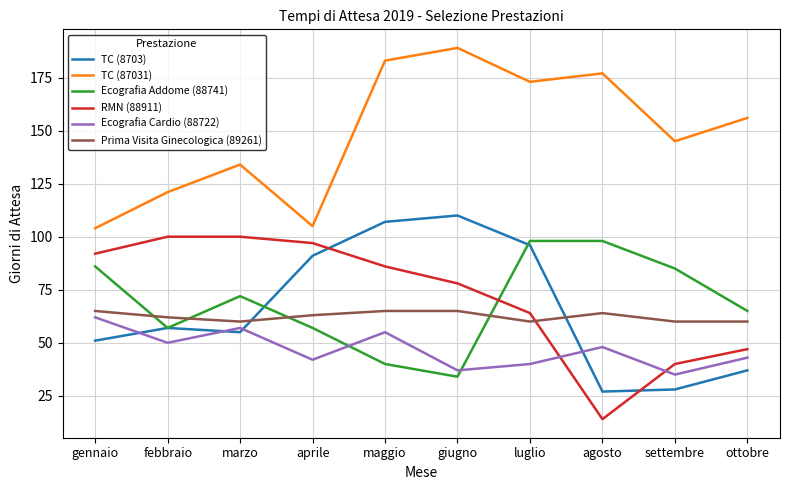

Is the value of Ecografia Addome (88741) at maggio greater than the value of Prima Visita Ginecologica (89261) at maggio?

No